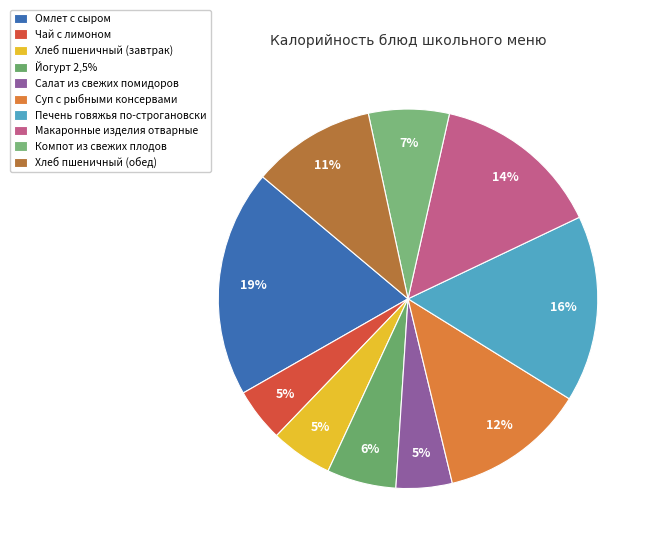

How many slices are in this pie chart?

10